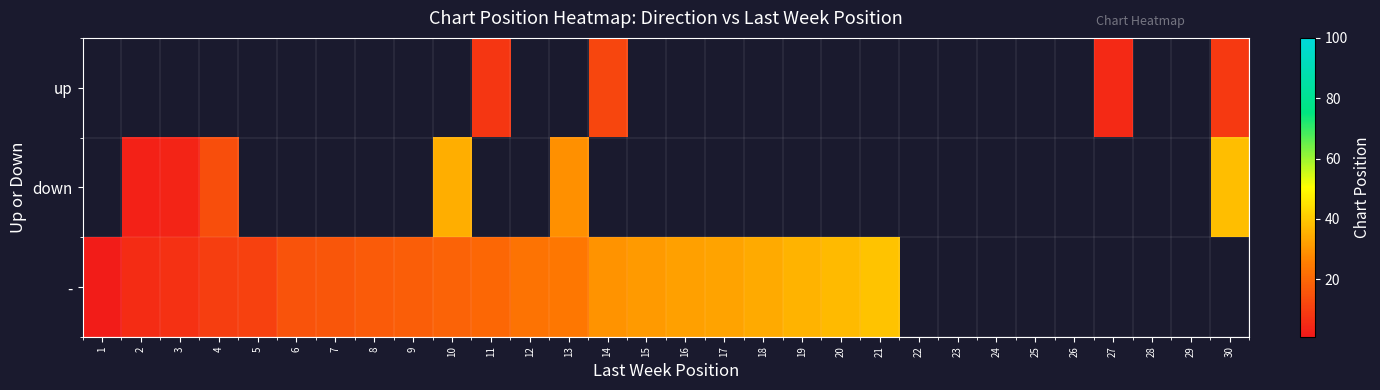

How many series are shown in this chart?

3